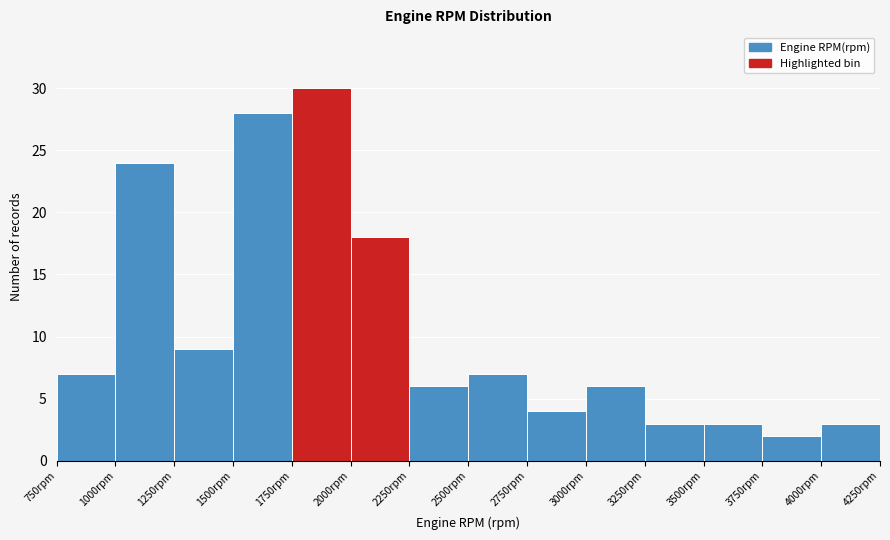

Reading left to right, list every bar in this chart as the range it spans on the x-axis followed by its height. The values are not printed on the chart, so give them approximately, as read against the axis.

750 to 1000: 7
1000 to 1250: 24
1250 to 1500: 9
1500 to 1750: 28
1750 to 2000: 30
2000 to 2250: 18
2250 to 2500: 6
2500 to 2750: 7
2750 to 3000: 4
3000 to 3250: 6
3250 to 3500: 3
3500 to 3750: 3
3750 to 4000: 2
4000 to 4250: 3